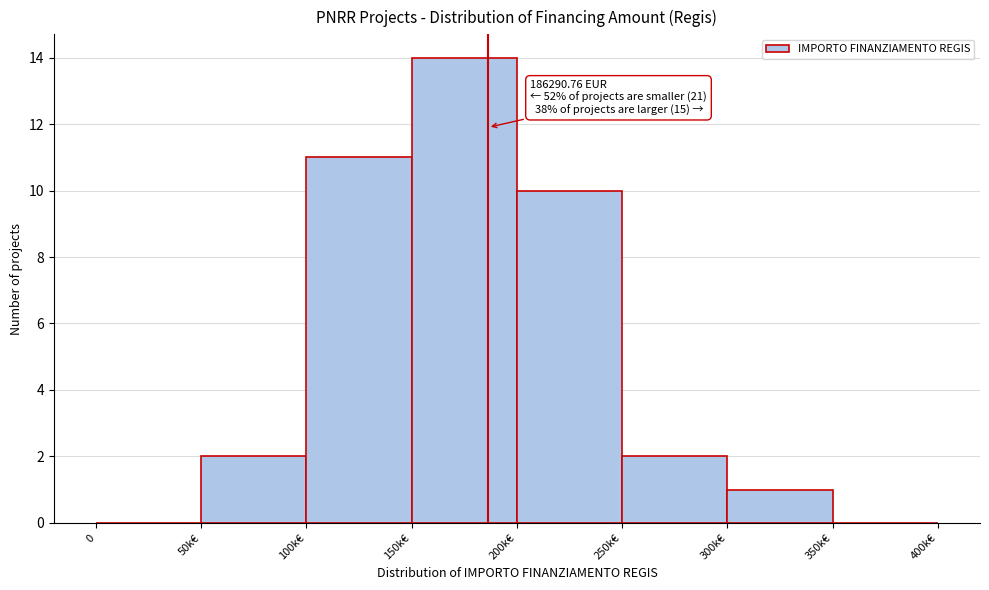

Reading left to right, list all the values displayed in this chart.

0=0	50k€=2	100k€=11	150k€=14	200k€=10	250k€=2	300k€=1	350k€=0